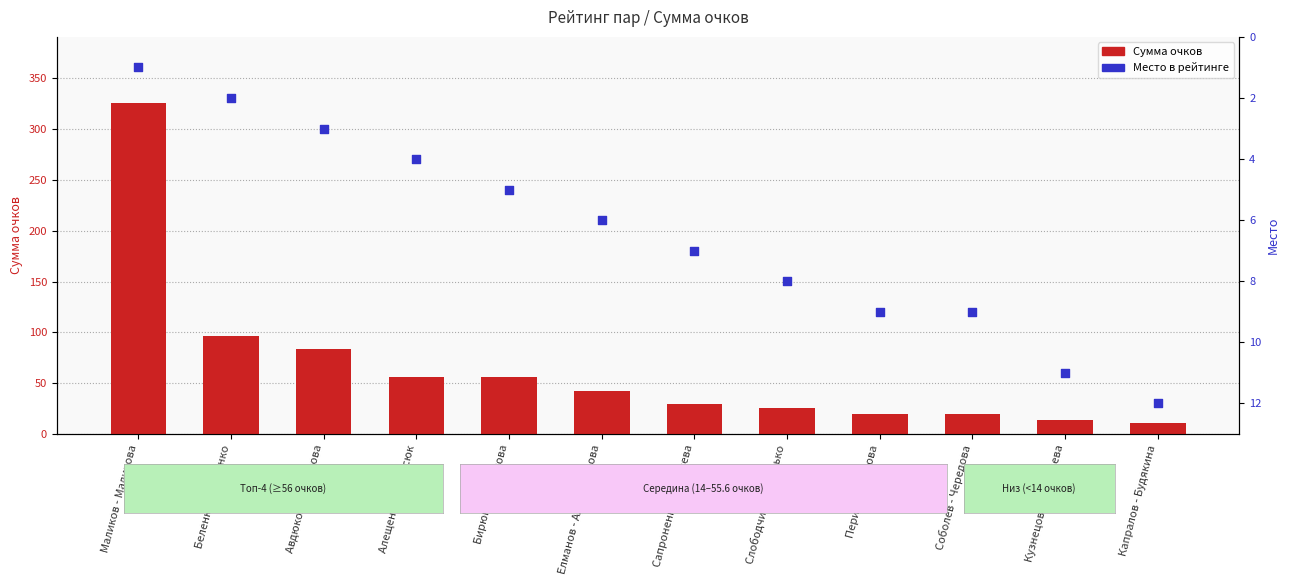

Which series reaches the maximum Y coordinate?

Сумма очков